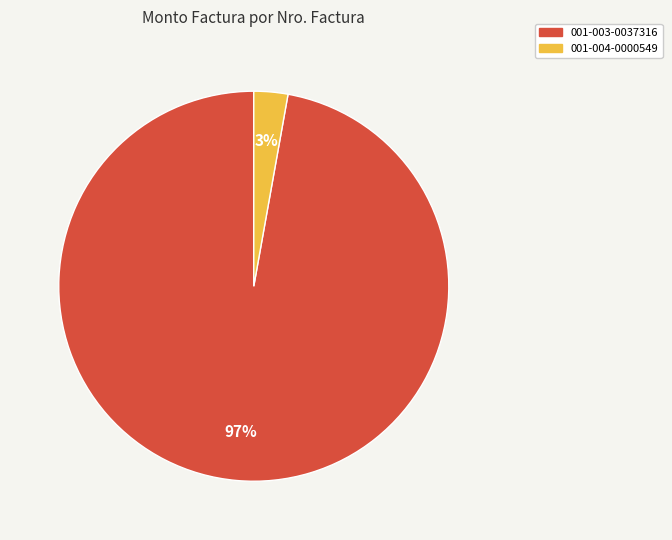

Rank the categories by value from highest to lowest.

001-003-0037316, 001-004-0000549